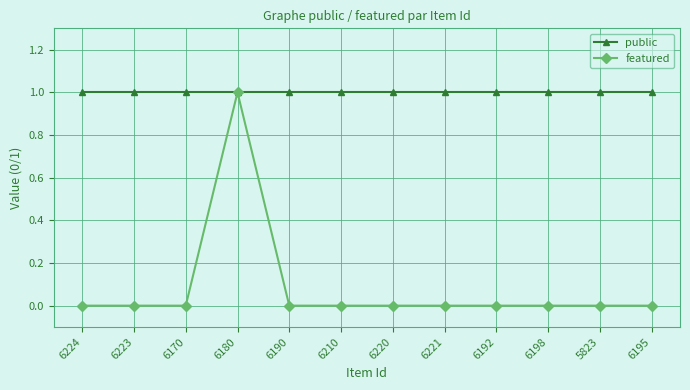

Rank the series by their average value, from lowest to highest.

featured, public